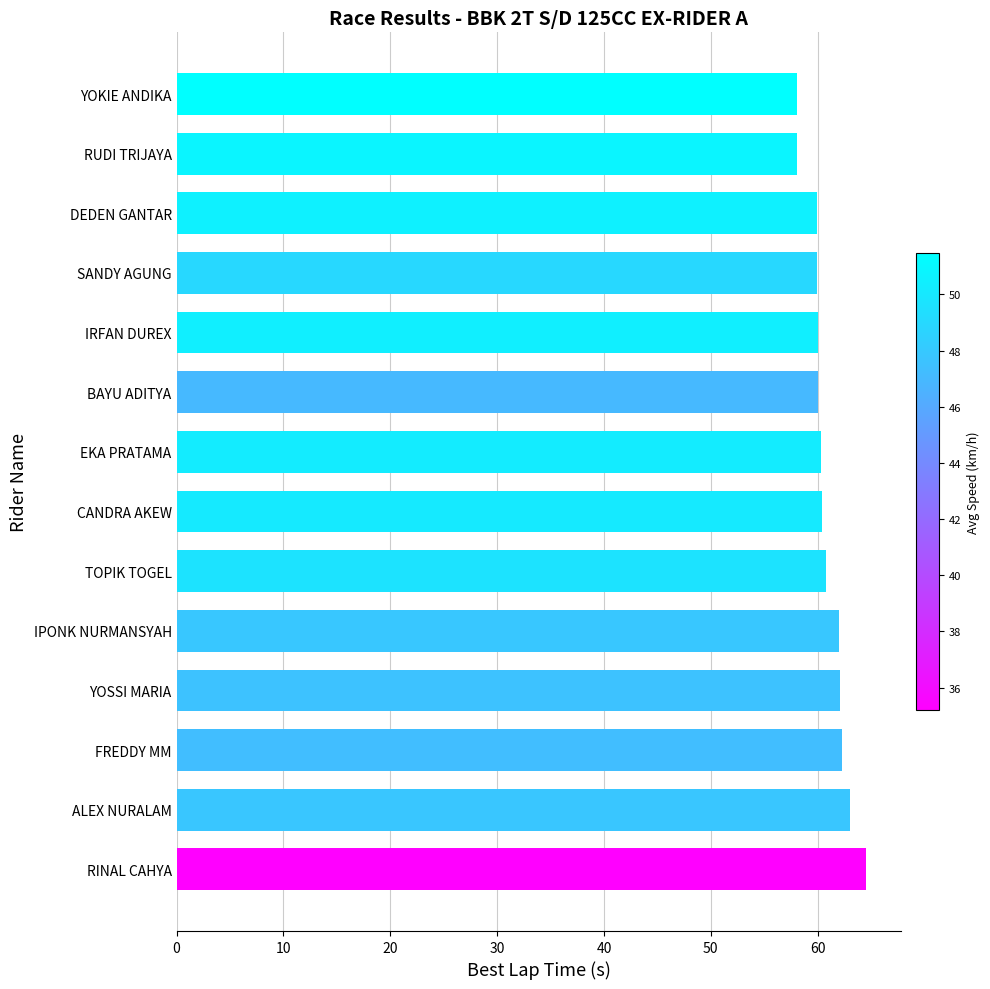

What is the difference between the second highest and minimum values?

5.0